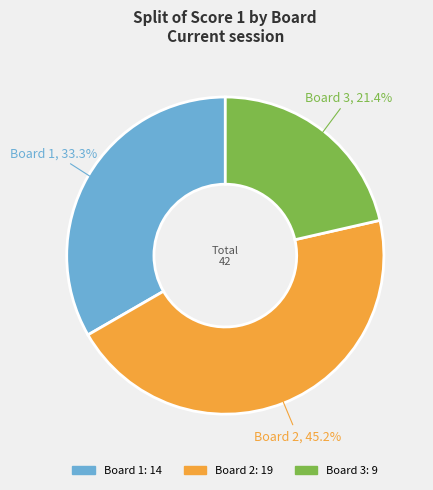

To the nearest percent, what percentage of the pie is Board 1?

33%